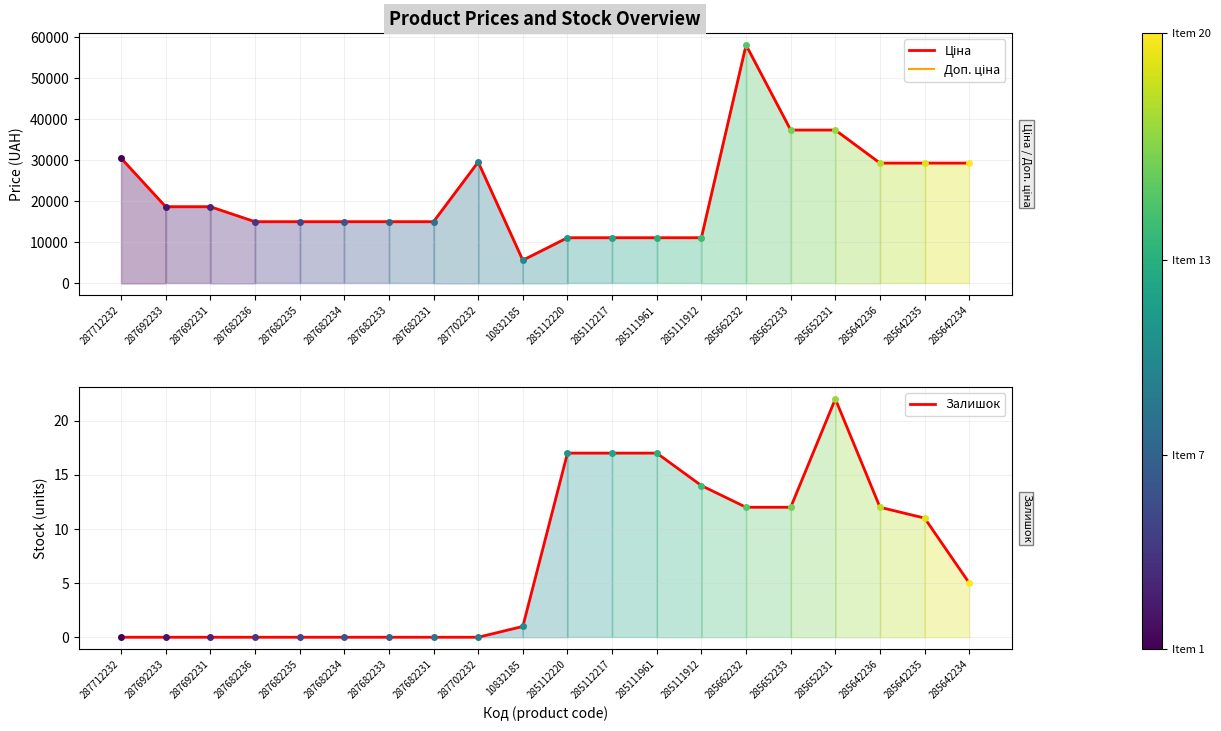

True or false: Доп. ціна and Ціна intersect in this chart.

False